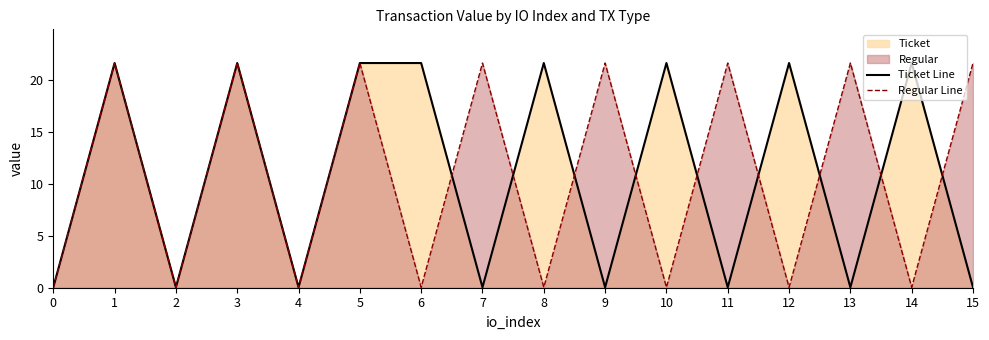

How many data points in Ticket Line are above 21?

8